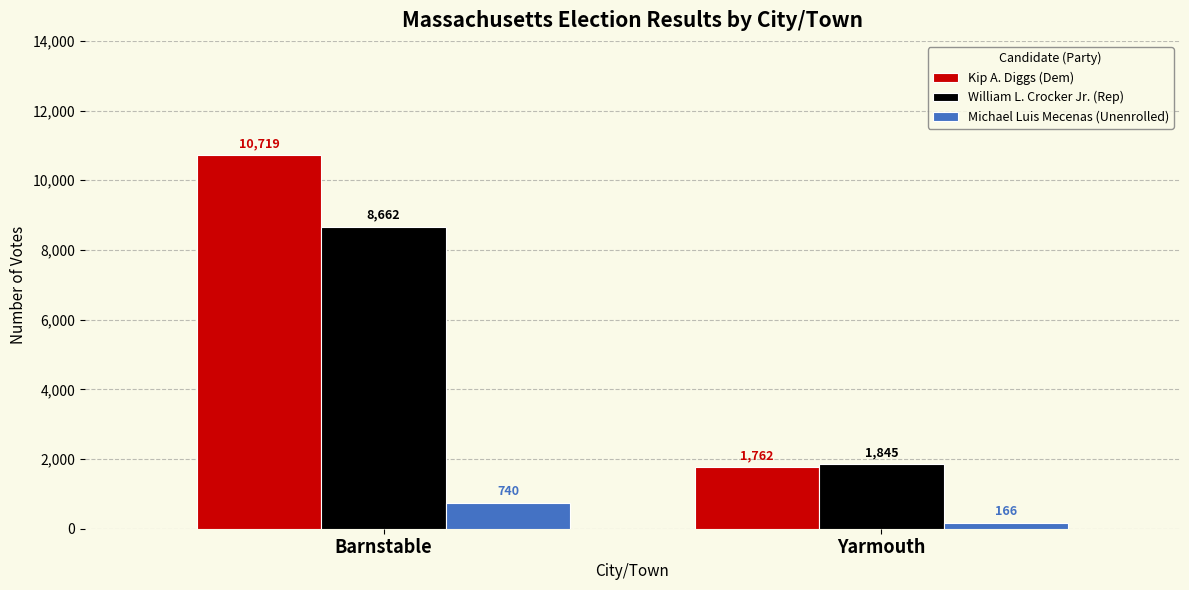

At which category does the chart reach its minimum across all series?

Yarmouth